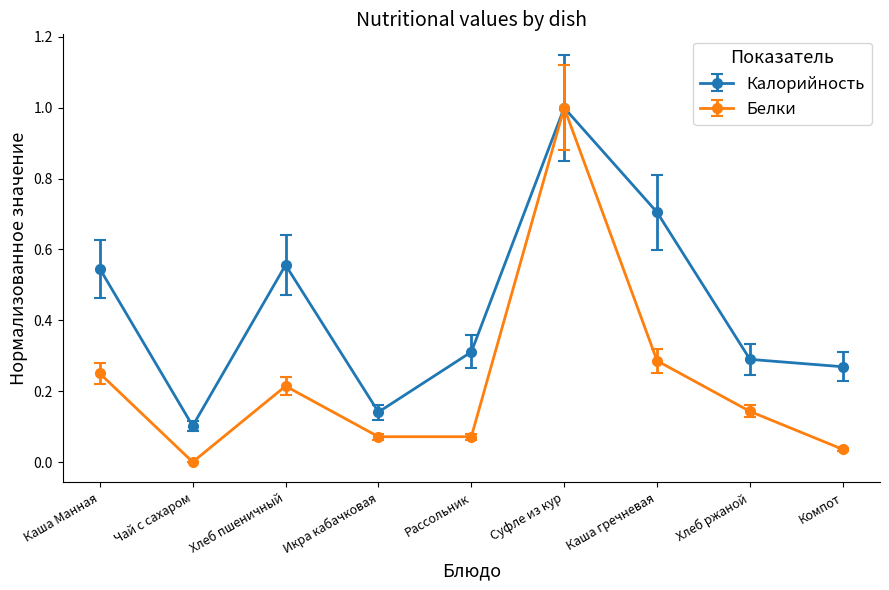

Where is the first local minimum for Калорийность?

Чай с сахаром